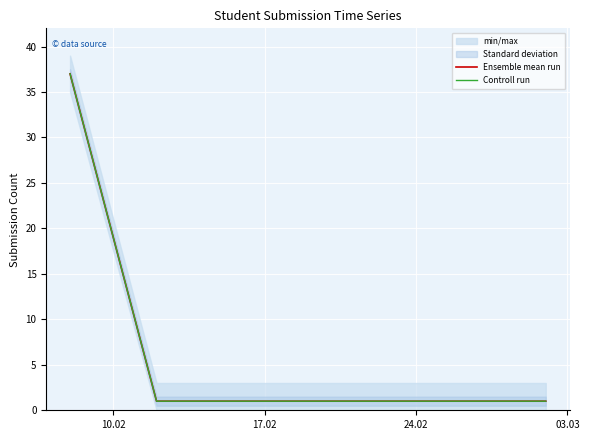

What is the minimum value shown in the chart?

1